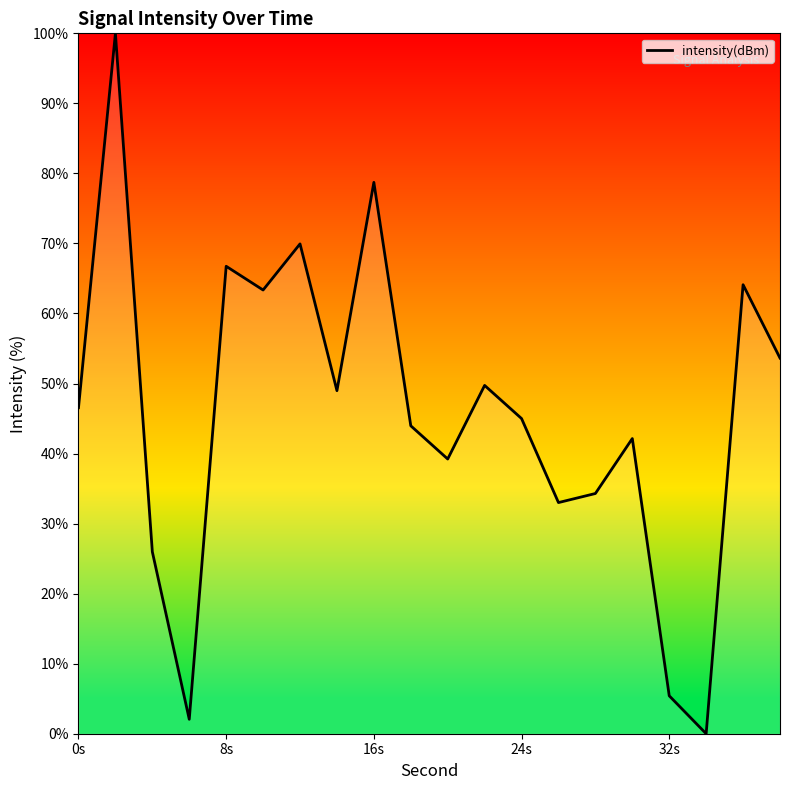

Does the chart have visible grid lines?

No